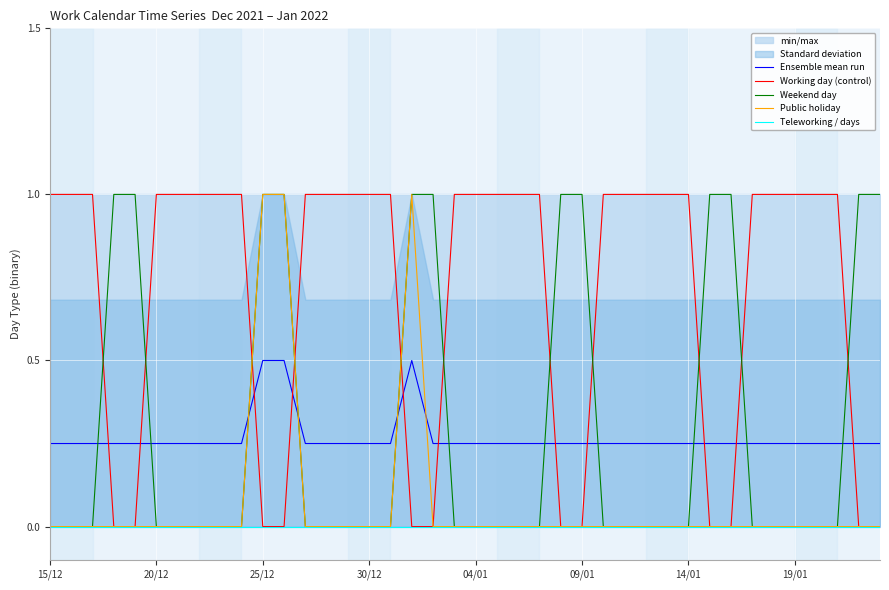

Is it true that Ensemble mean run equals 0.4 at 15/12?

False